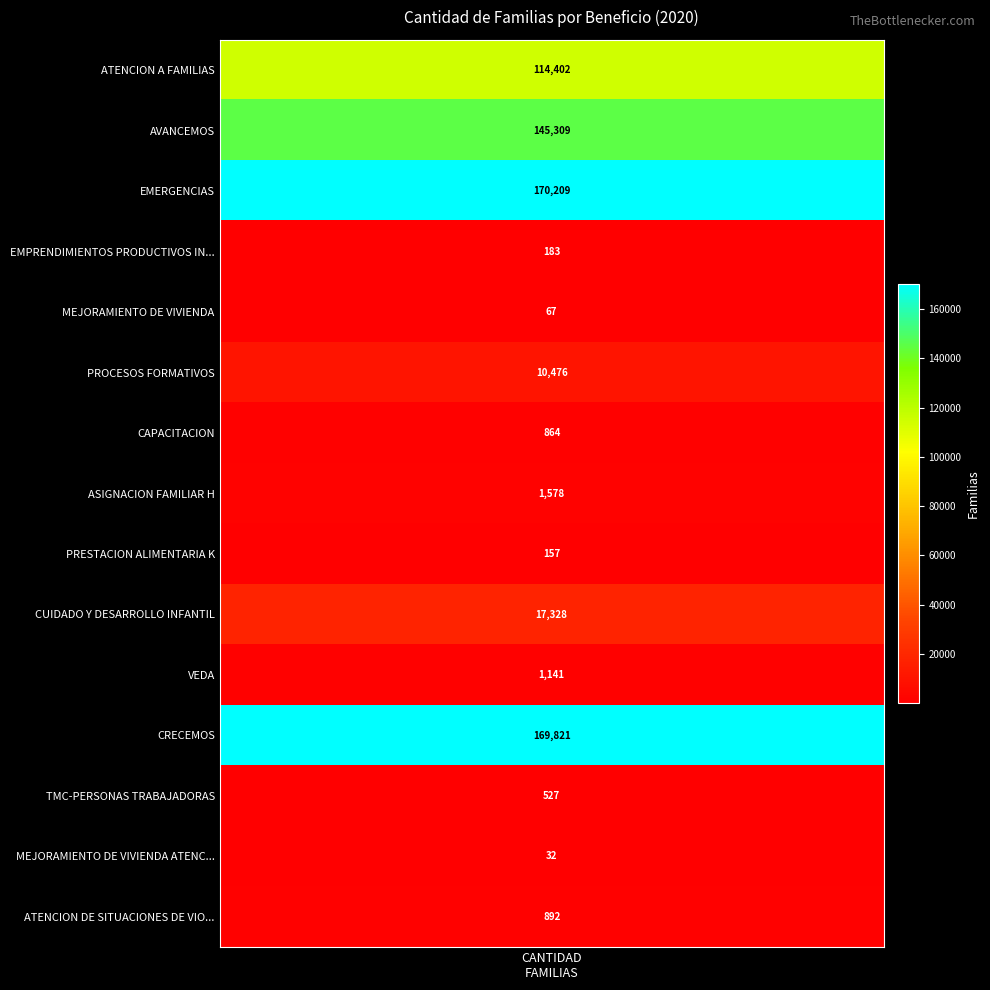

At which label is the value closest to 85120?

ATENCION A FAMILIAS